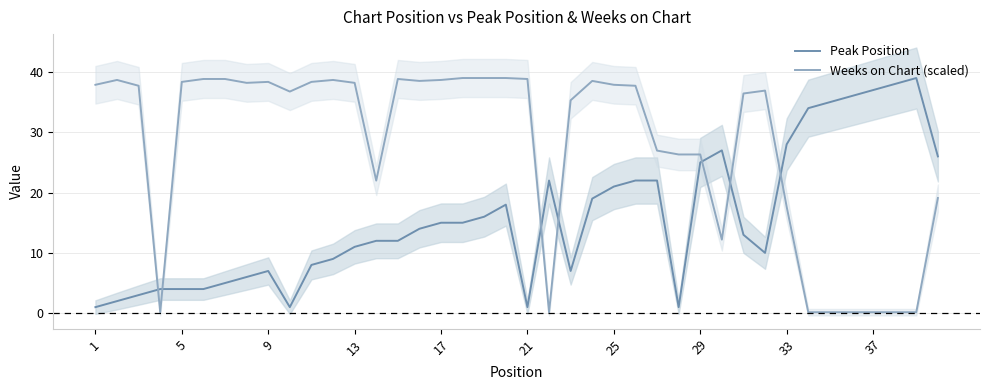

The value of Weeks on Chart (scaled) at 33 is 17.7. True or false?

True